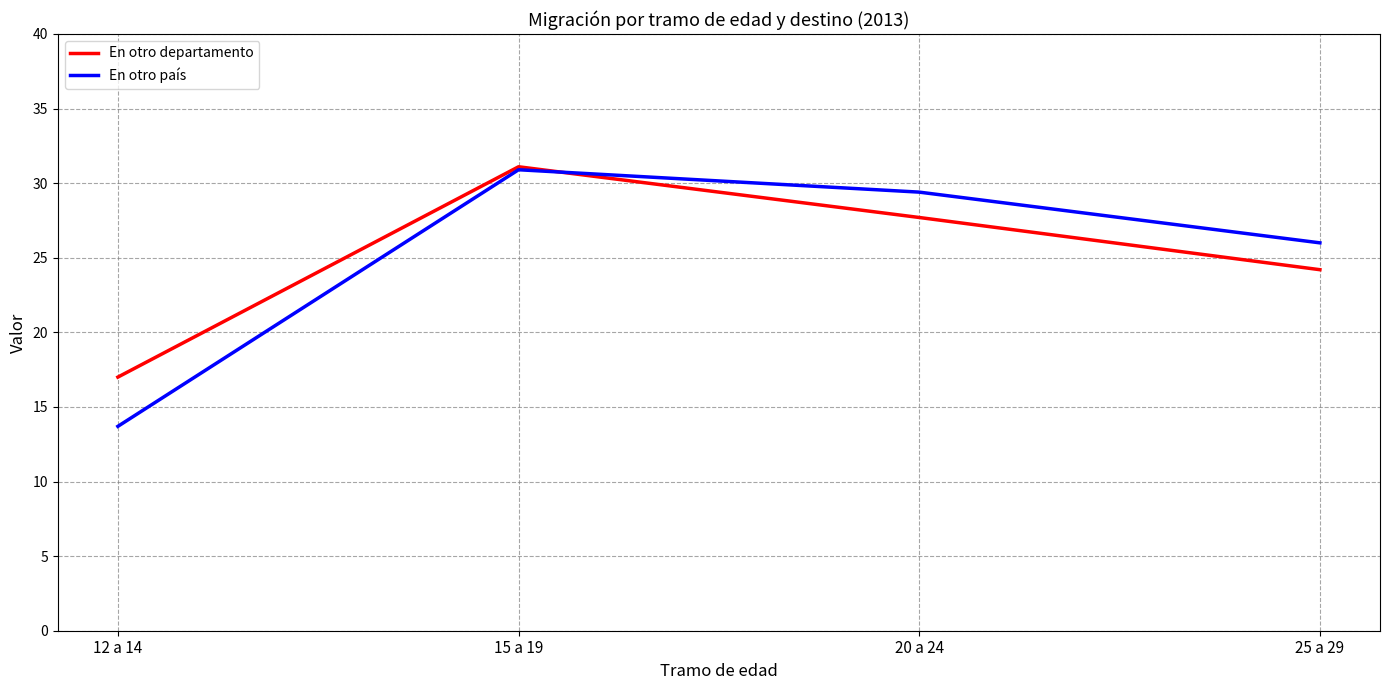

What position from the right is 15 a 19?

3